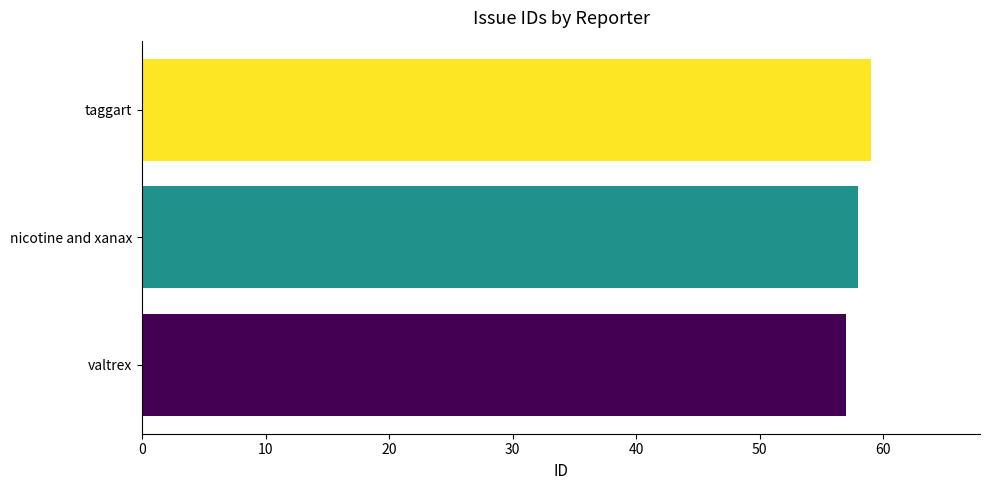

What is the difference between the maximum and second lowest values?

1